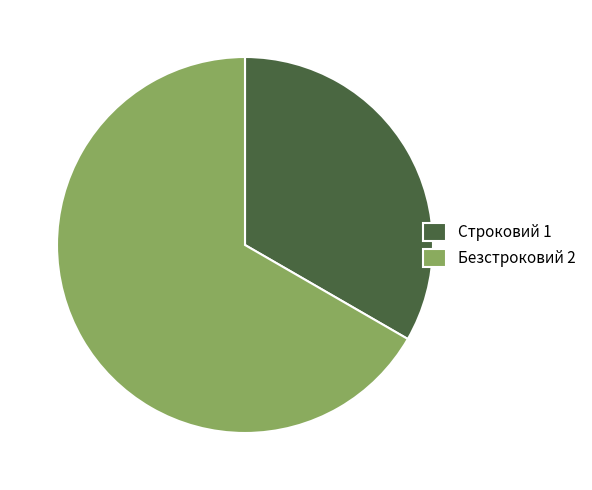

The Безстроковий 2 slice represents 67% of the pie. True or false?

True